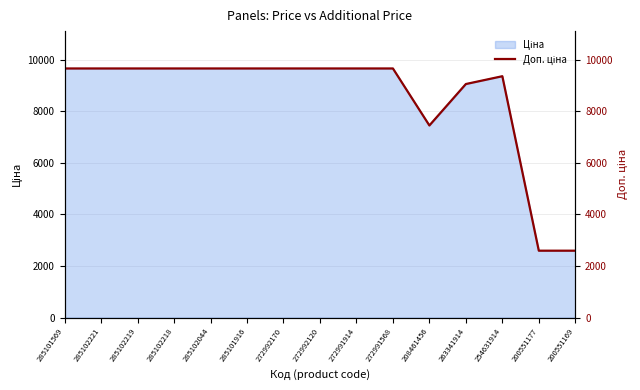

Reading left to right, what are all the values shown in this chart?

285101569=9664.7	285102221=9664.7	285102219=9664.7	285102218=9664.7	285102044=9664.7	285101916=9664.7	272992170=9664.7	272992120=9664.7	272991914=9664.7	272991568=9664.7	208461456=7453.8	263341914=9060.9	254631914=9364.3	200551177=2595.0	200551169=2595.0